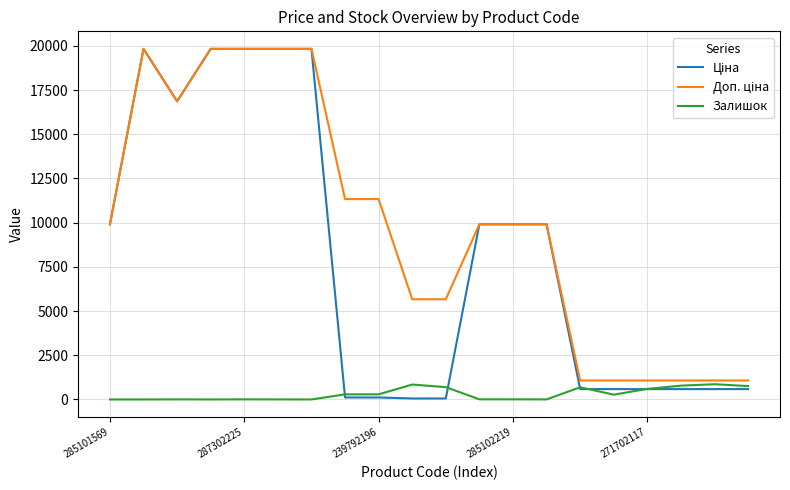

What is the total value across all series at 271702117?

2258.4